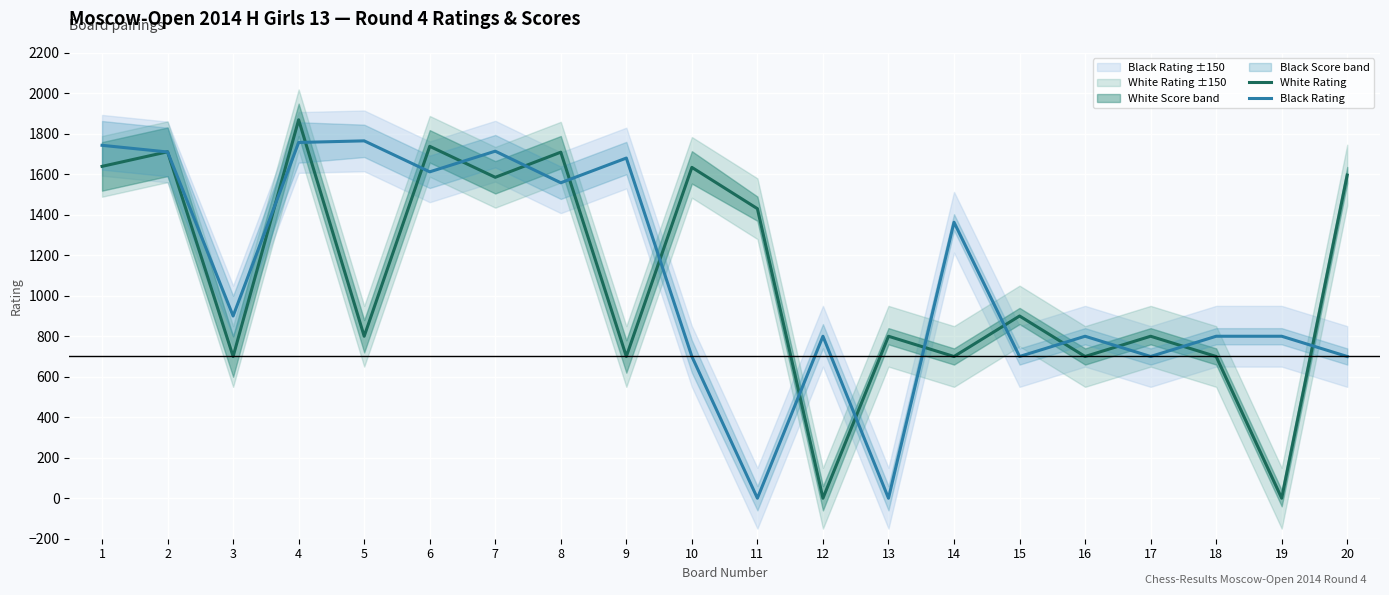

Which series ends up on top after the final intersection of White Rating and Black Rating?

White Rating